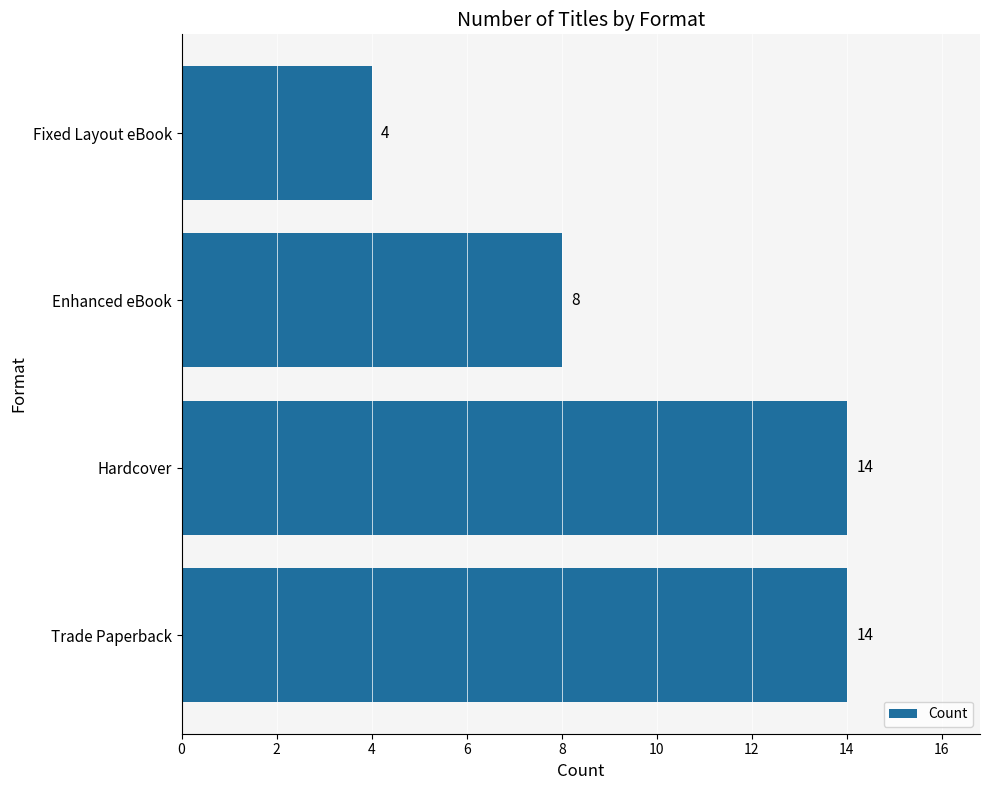

Reading bottom to top, list all the values displayed in this chart.

14	14	8	4